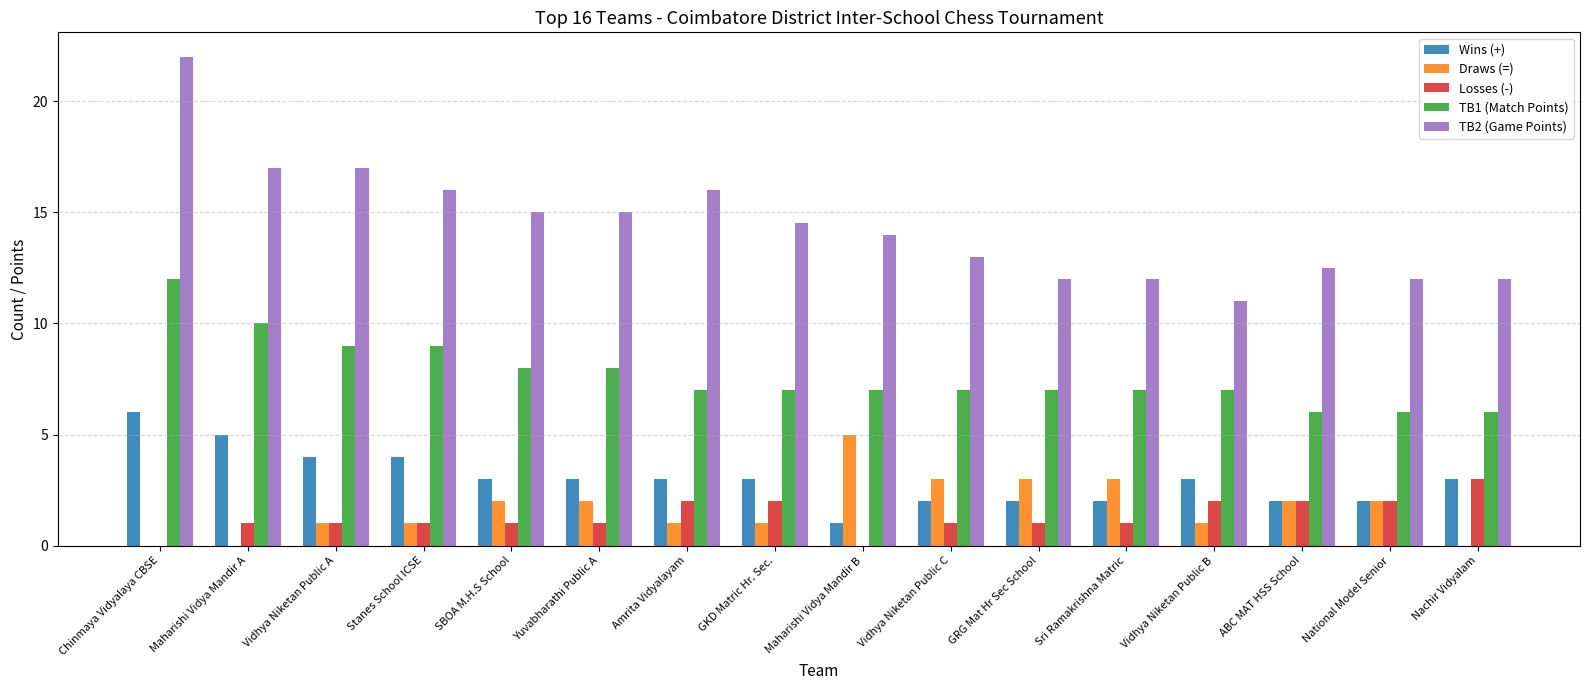

What is the total value across all series at Maharishi Vidya Mandir B?

27.0